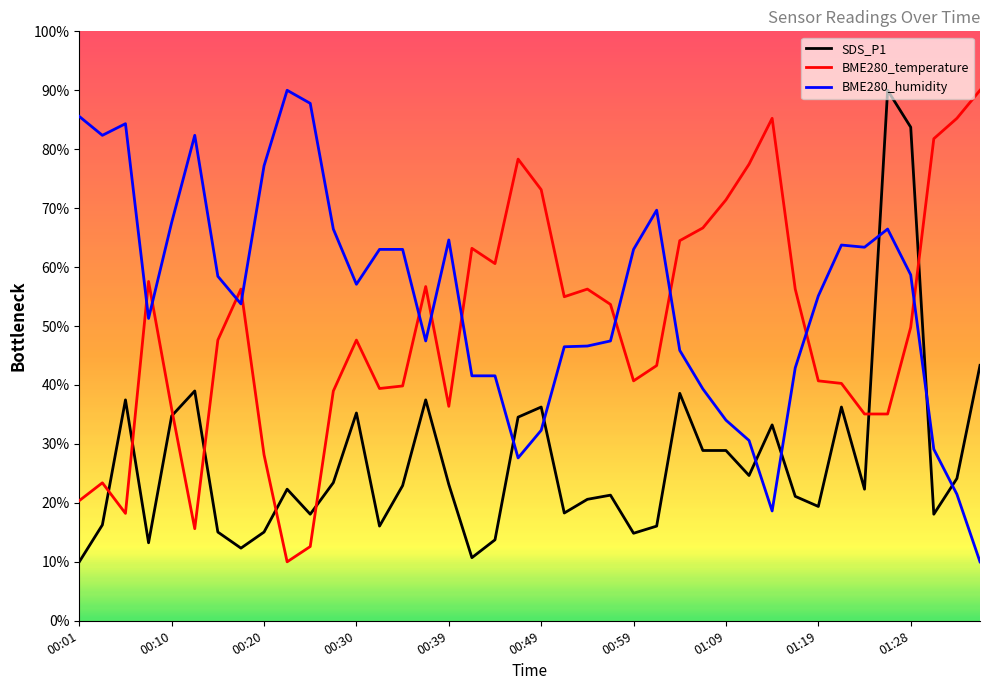

What is the difference between the maximum and minimum values in the BME280_temperature series?

80.0